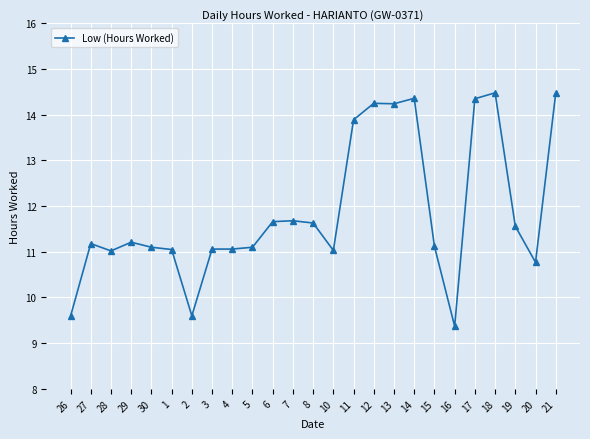

What is the label of the 3rd point from the left?

28